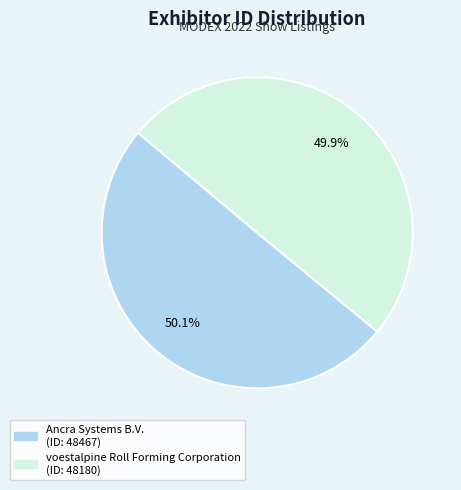

Is it true that Ancra Systems B.V. is 50% of the pie?

True